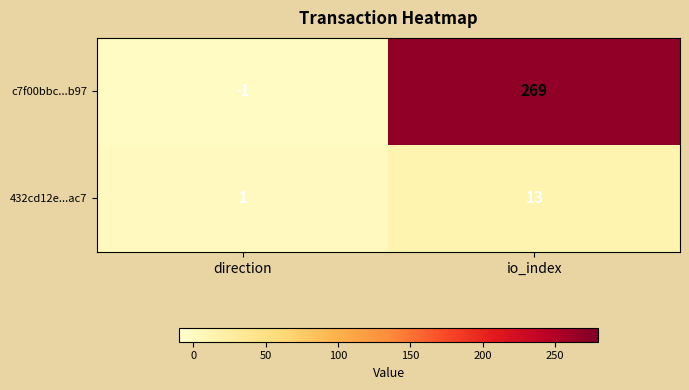

What is the difference between the highest and lowest values at direction?

2